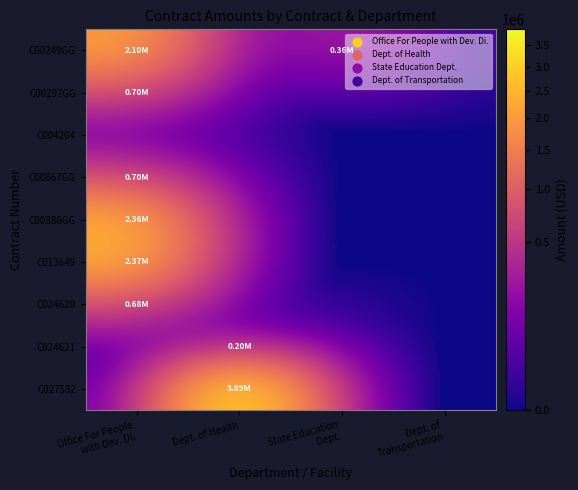

Reading right to left, list all the values displayed in this chart.

C00249GG: Dept. of
Transportation=0	State Education
Dept.=356246	Dept. of Health=0	Office For People
with Dev. Di.=2098705
C00297GG: Dept. of
Transportation=0	State Education
Dept.=0	Dept. of Health=0	Office For People
with Dev. Di.=701744
C004204: Dept. of
Transportation=0	State Education
Dept.=0	Dept. of Health=0	Office For People
with Dev. Di.=0
C00867GG: Dept. of
Transportation=0	State Education
Dept.=0	Dept. of Health=0	Office For People
with Dev. Di.=701742
C00886GG: Dept. of
Transportation=0	State Education
Dept.=0	Dept. of Health=0	Office For People
with Dev. Di.=2357818
C013649: Dept. of
Transportation=0	State Education
Dept.=0	Dept. of Health=0	Office For People
with Dev. Di.=2369069
C024620: Dept. of
Transportation=0	State Education
Dept.=0	Dept. of Health=0	Office For People
with Dev. Di.=676211
C024621: Dept. of
Transportation=0	State Education
Dept.=0	Dept. of Health=200000	Office For People
with Dev. Di.=0
C027532: Dept. of
Transportation=0	State Education
Dept.=0	Dept. of Health=3891830	Office For People
with Dev. Di.=0